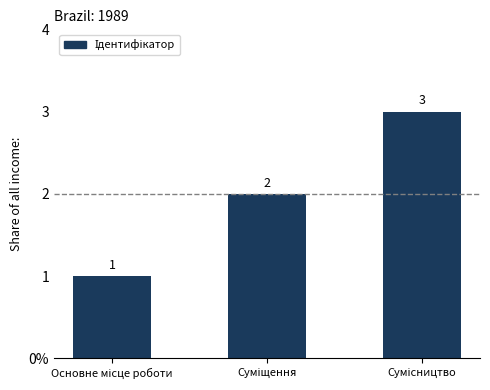

List the labels in order of value, largest first.

Сумісництво, Суміщення, Основне місце роботи